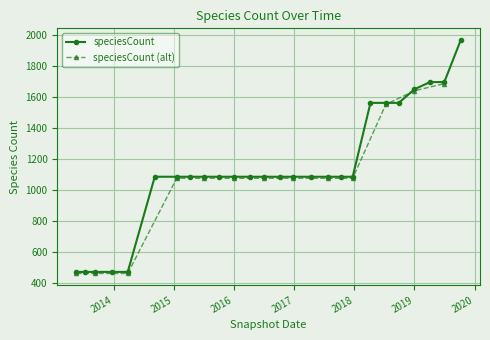

What is the value of the speciesCount point at the 18th from the left?

1087